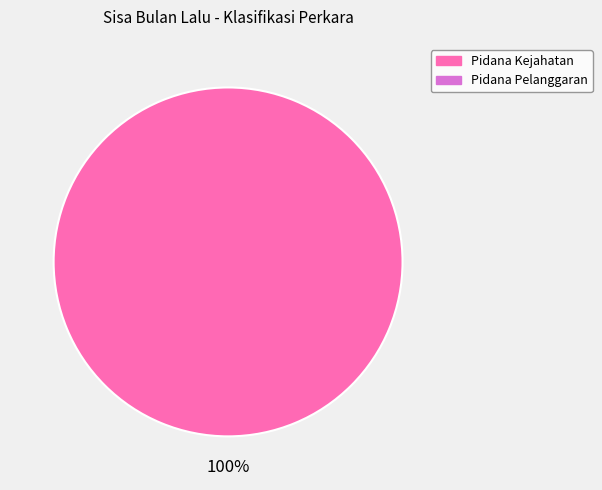

Is there a majority slice in this chart?

Yes